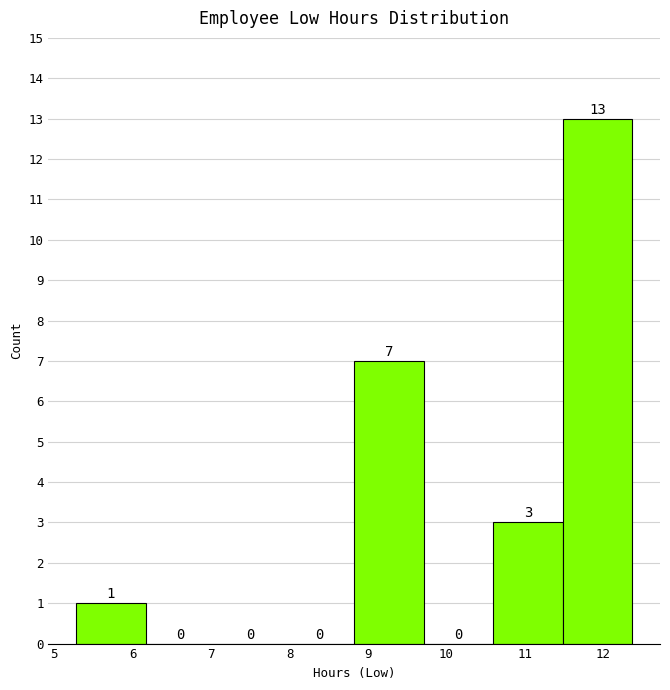

Over which range of the x-axis is the bar tallest?

11.5 to 12.4